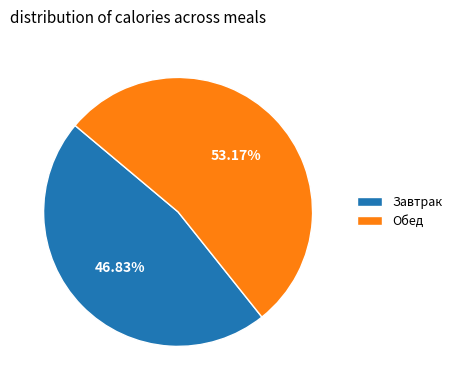

To the nearest percent, what portion does Обед represent?

53%